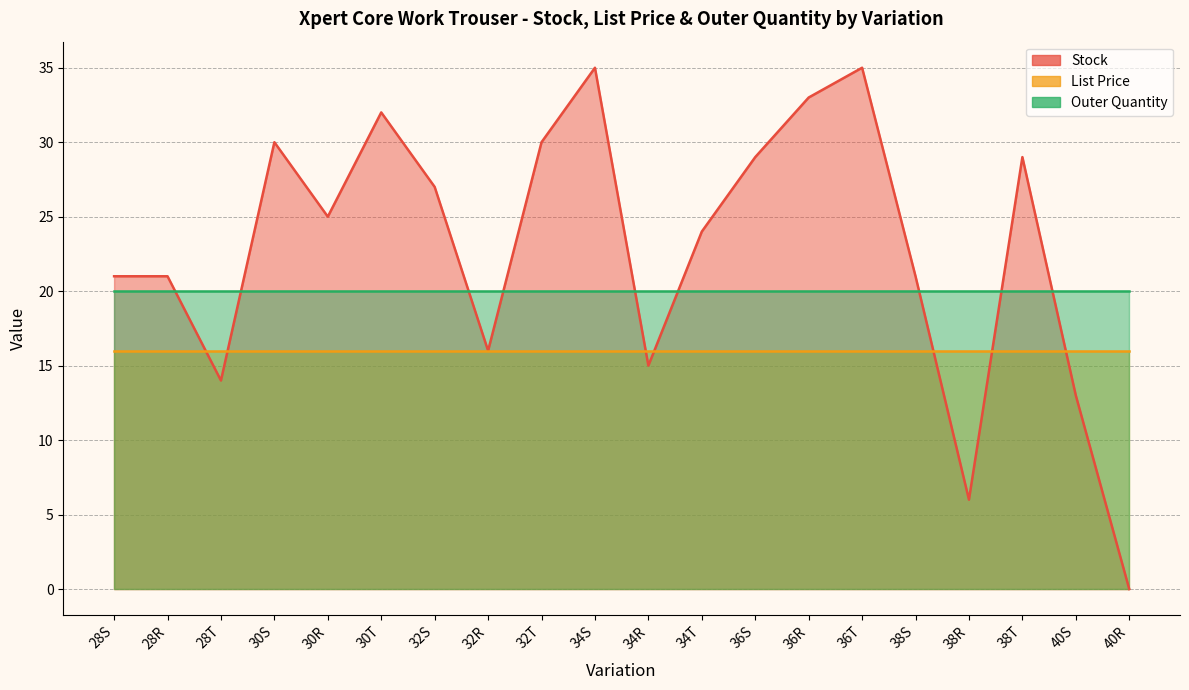

Where is Stock nearest to the value 17?

32R